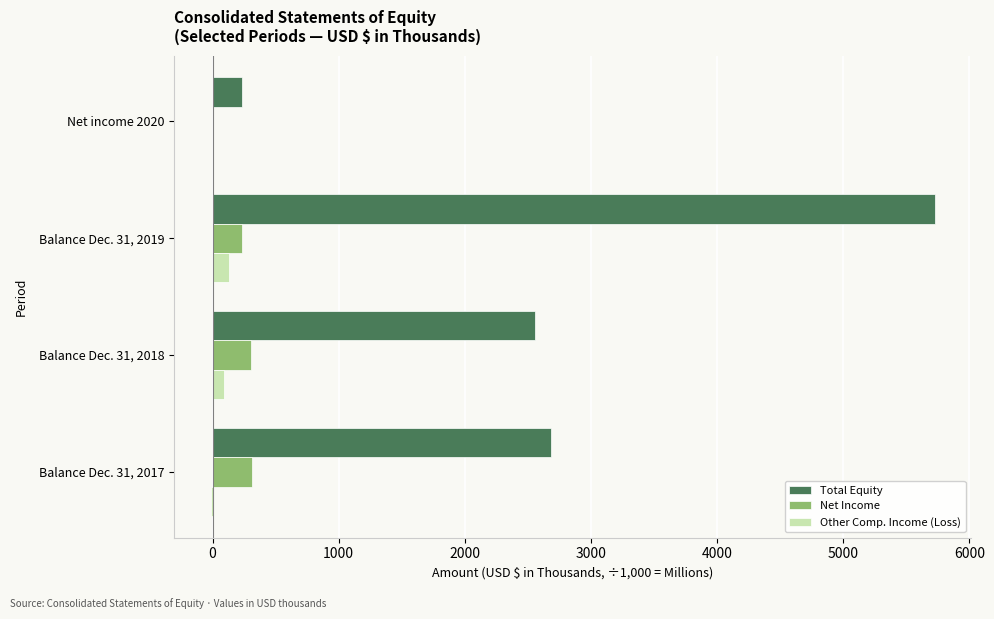

True or false: Total Equity has a value of 2680.6 at Balance Dec. 31, 2017.

True